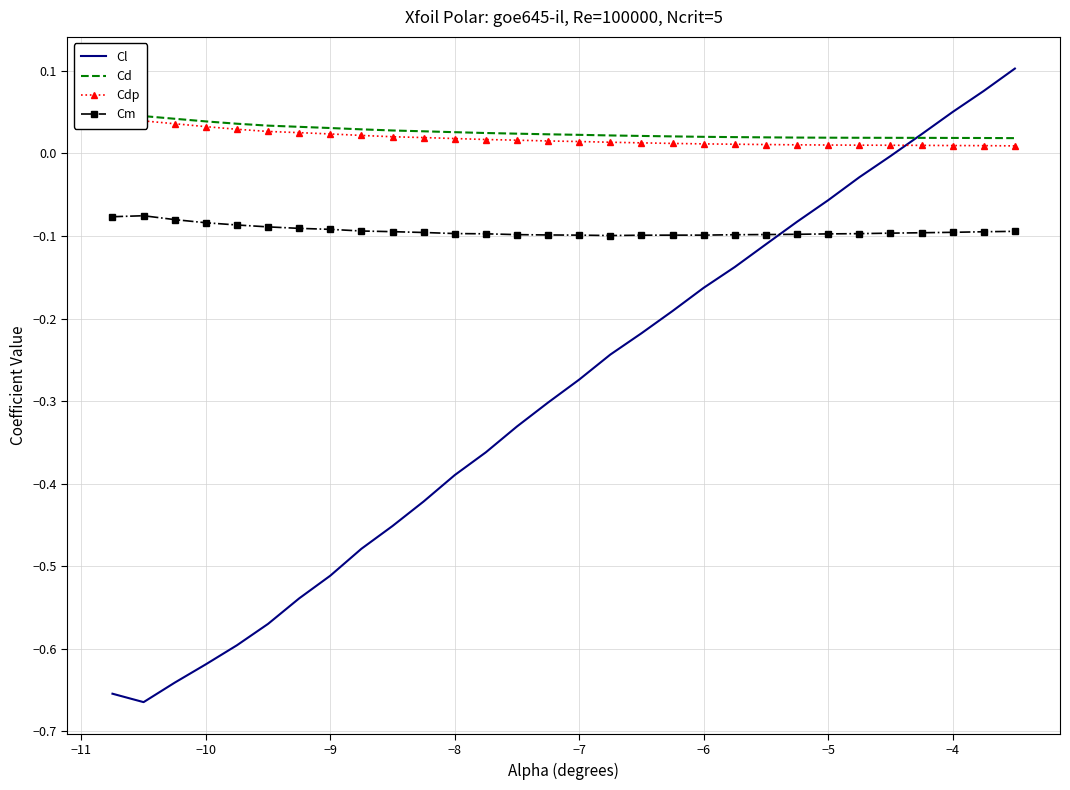

True or false: Cl and Cm cross at least once.

True